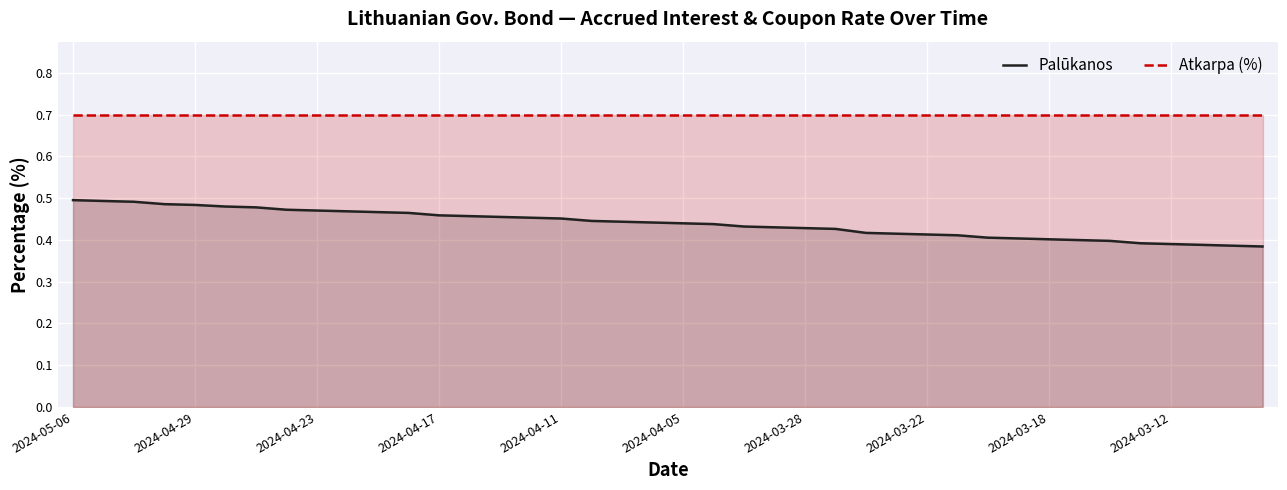

True or false: Palūkanos has a value of 0.6 at 2024-03-18.

False